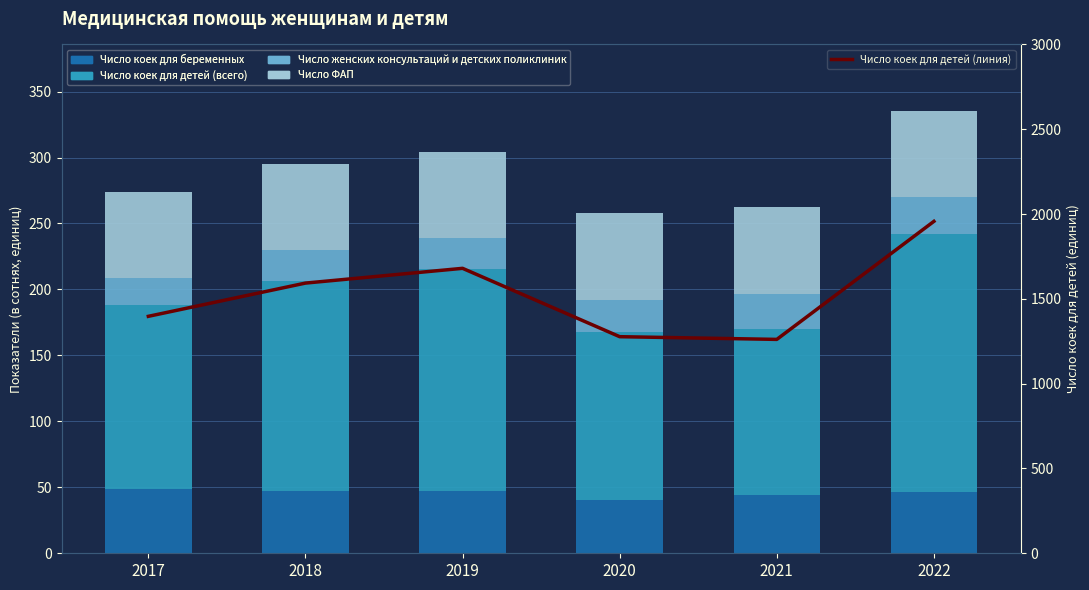

At which category does the chart reach its peak across all series?

2022